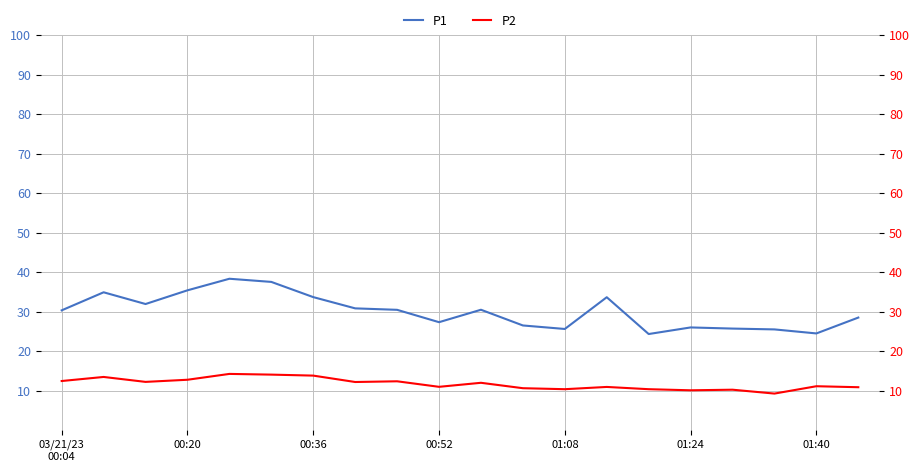

How many interior local peaks does the P2 series have?

7